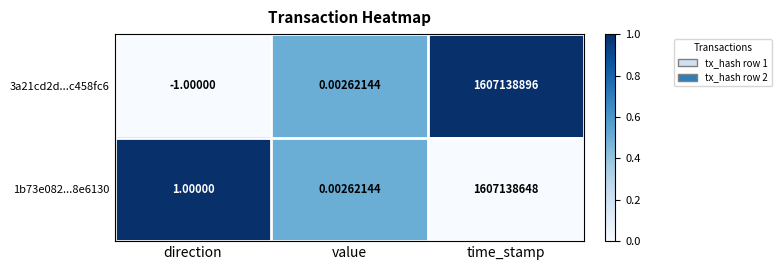

Which category has the lowest value in the 1b73e082...8e6130 series?

value